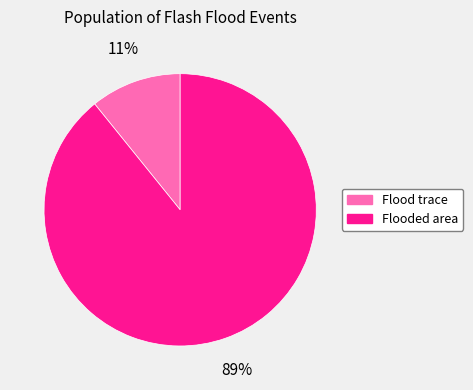

What is the smallest slice in the pie chart?

Flood trace